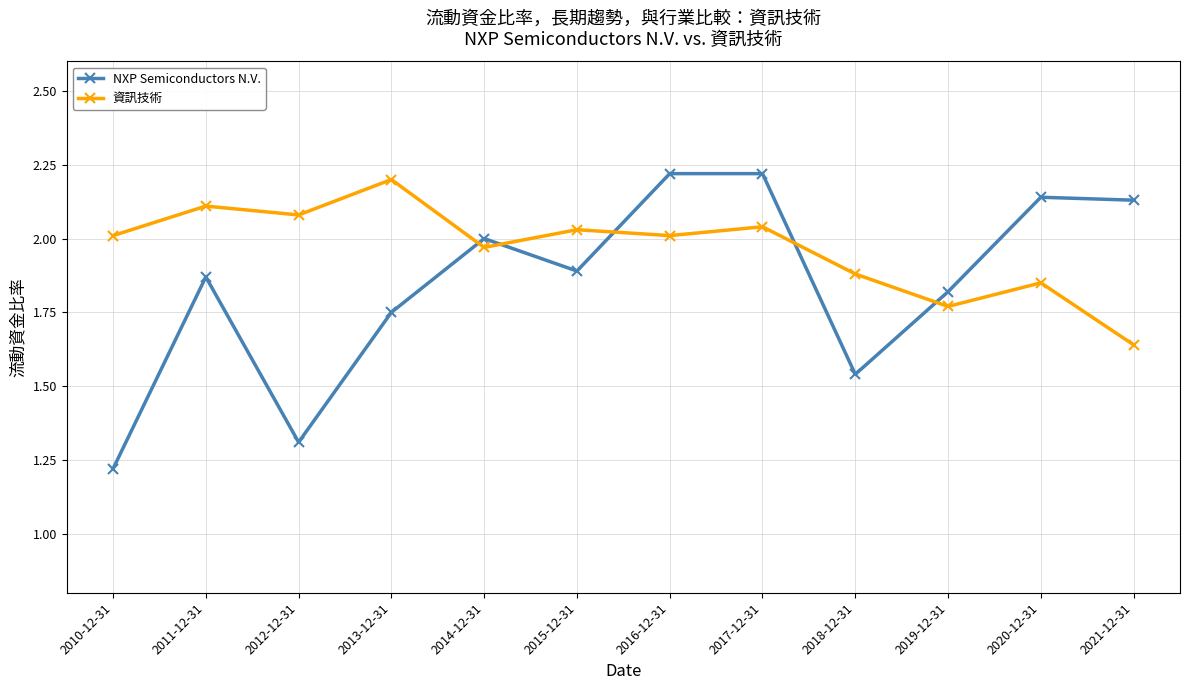

Where is the first local maximum for NXP Semiconductors N.V.?

2011-12-31